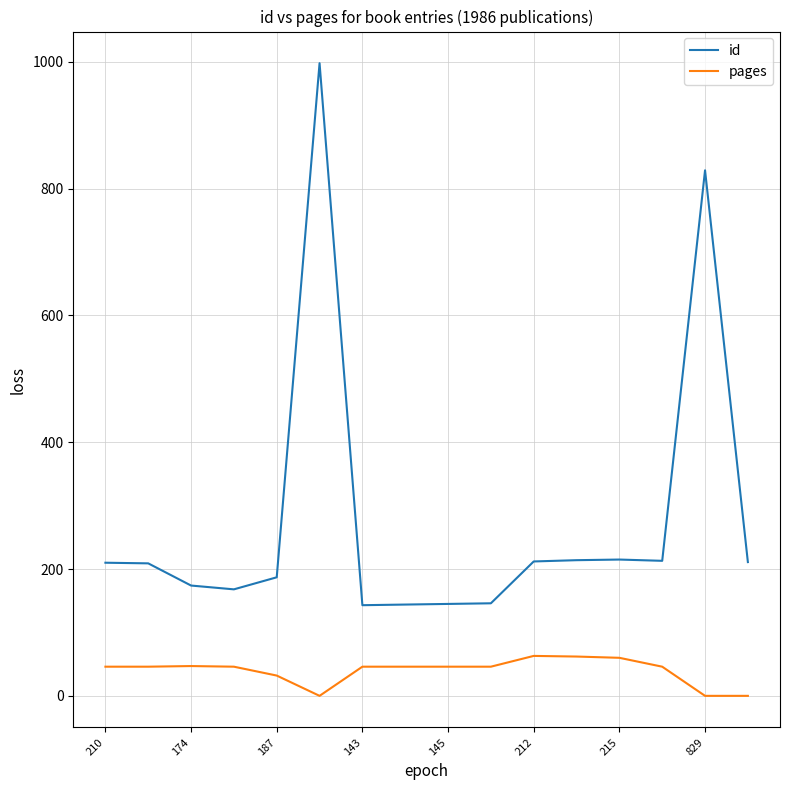

What is the lowest value of the id series?

143